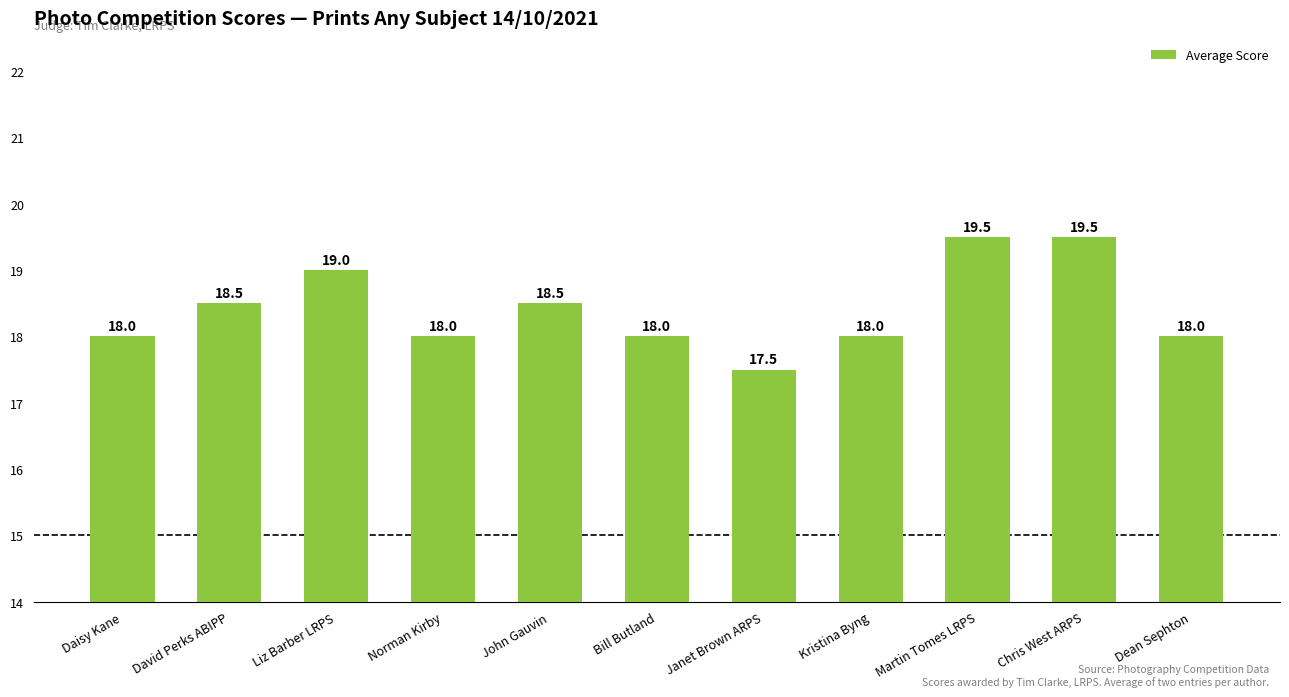

What is the label of the 3rd bar from the right?

Martin Tomes LRPS